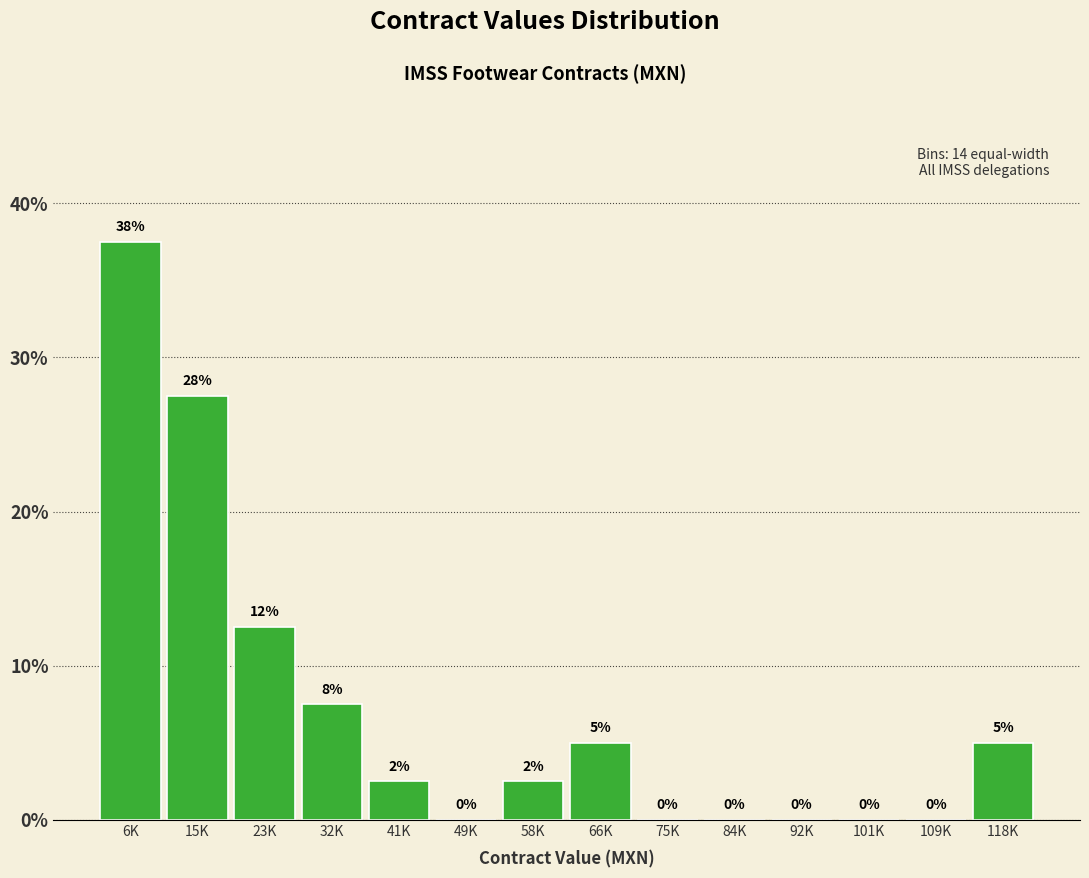

What is the sum of all values?

100.0